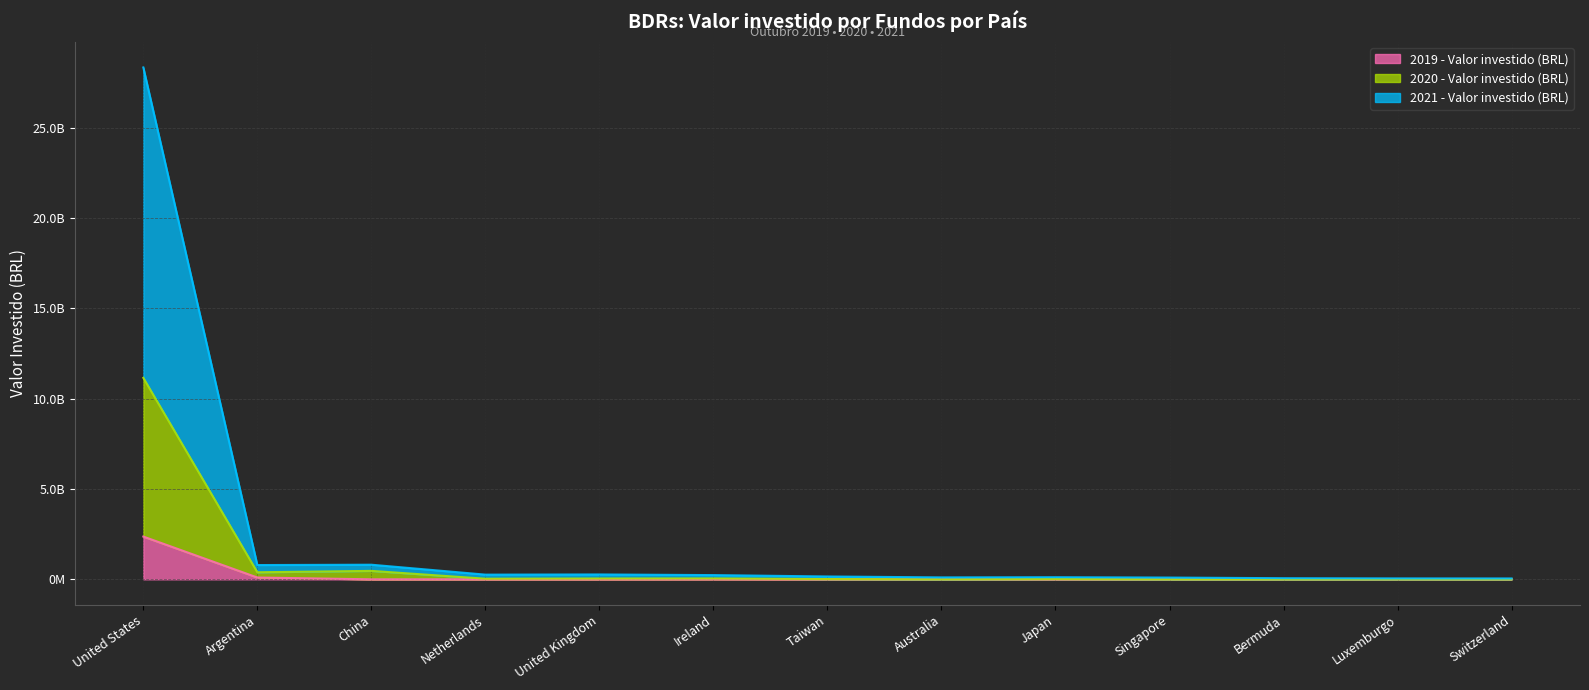

Between Ireland and Taiwan, which is larger?

Ireland